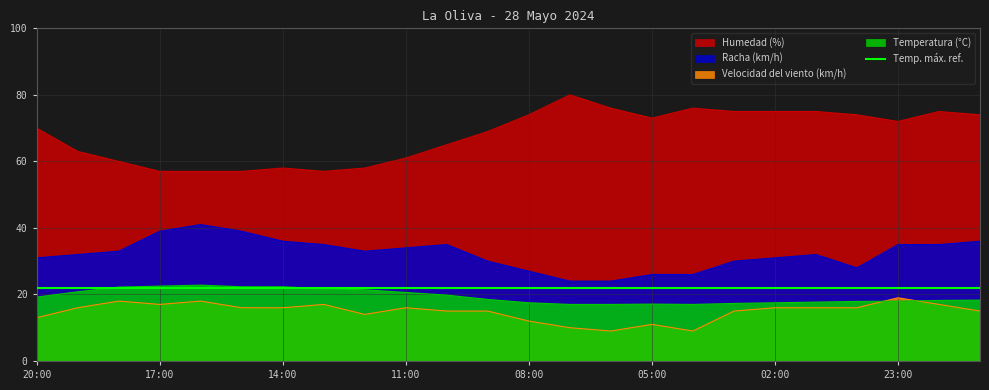

What is the difference between the maximum and minimum values in the Racha (km/h) series?

17.0